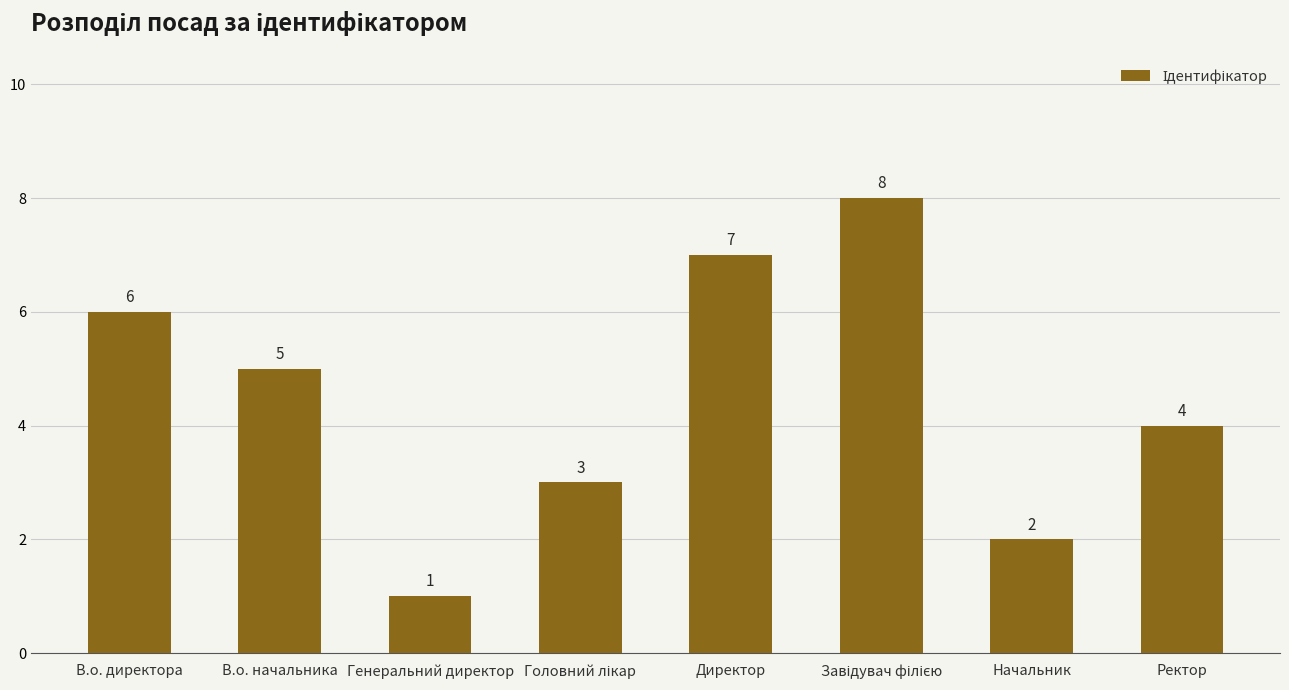

Are the bars horizontal?

No